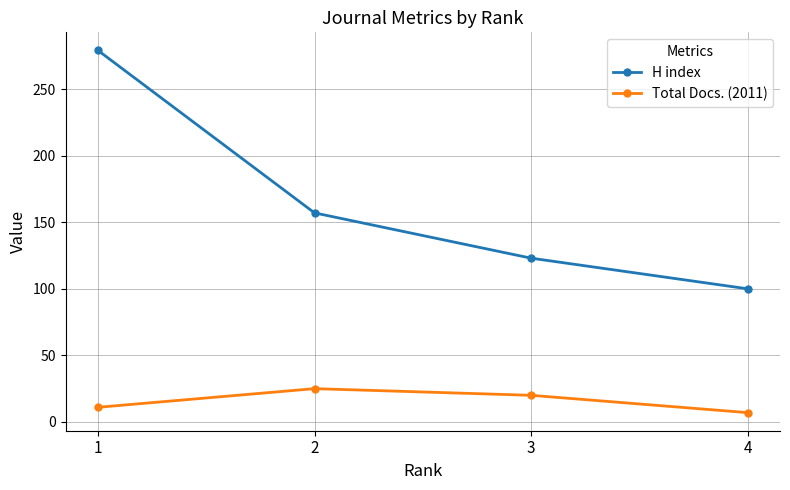

True or false: H index has more than 1 interior local peaks.

False